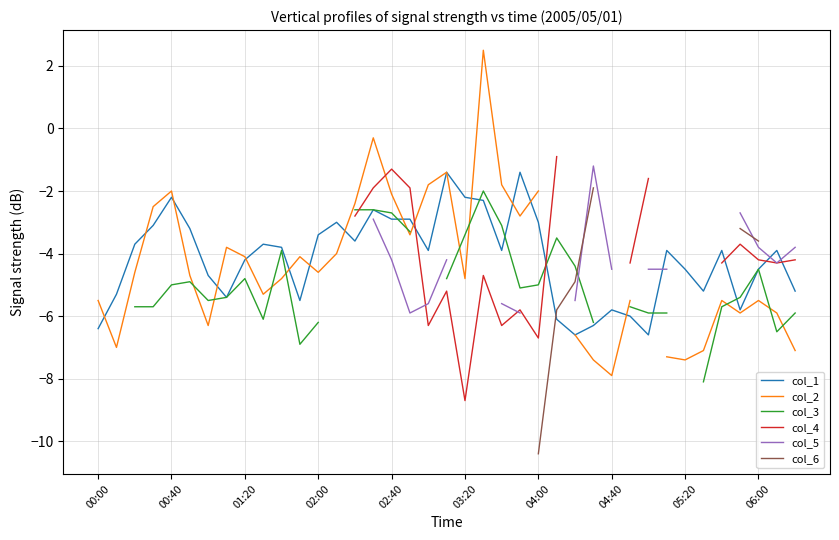

The col_1 series shows -2.9 at 02:40. True or false?

True